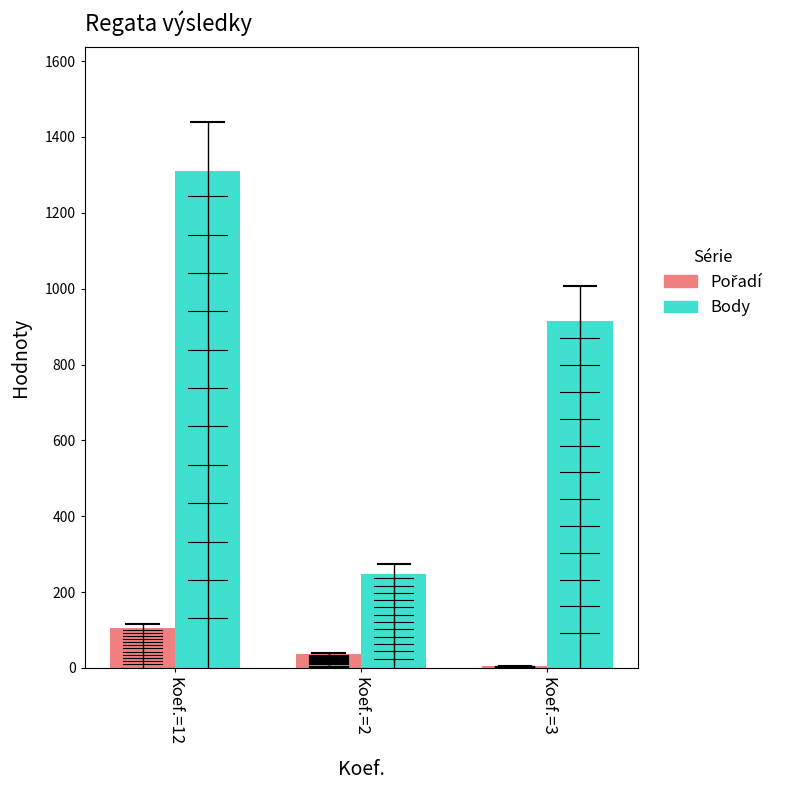

What is the label of the 2nd bar from the left?

Koef.=2